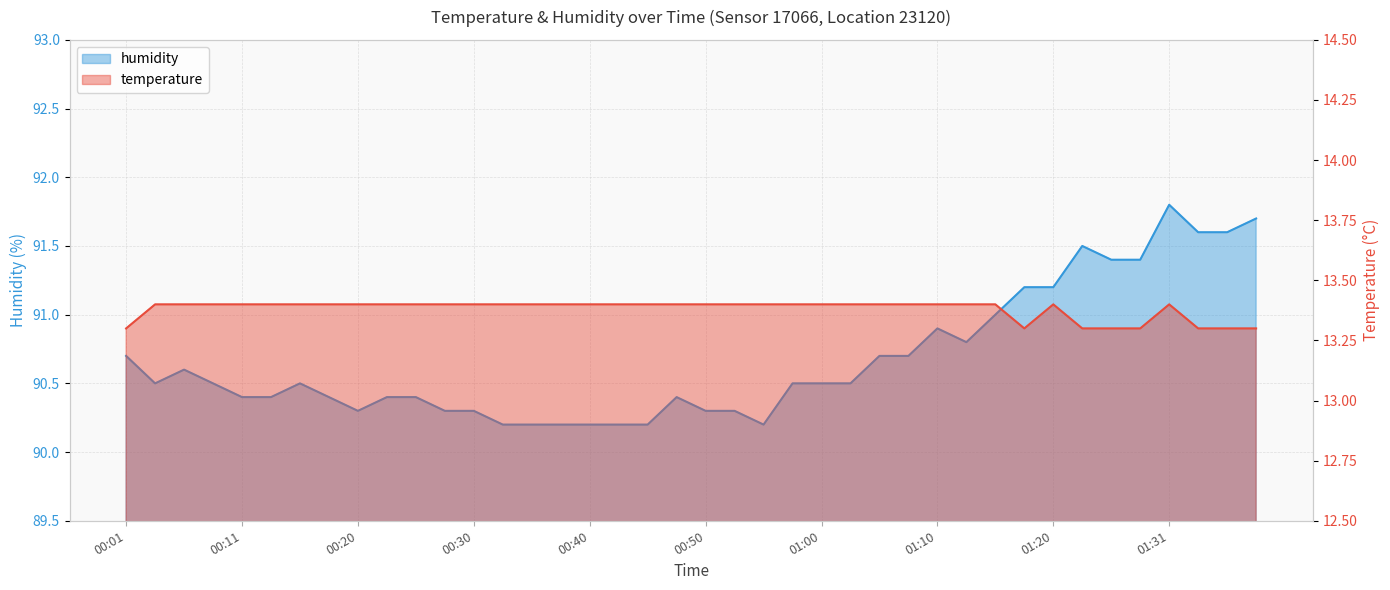

At 00:20, list the series in order from smallest to largest.

temperature, humidity